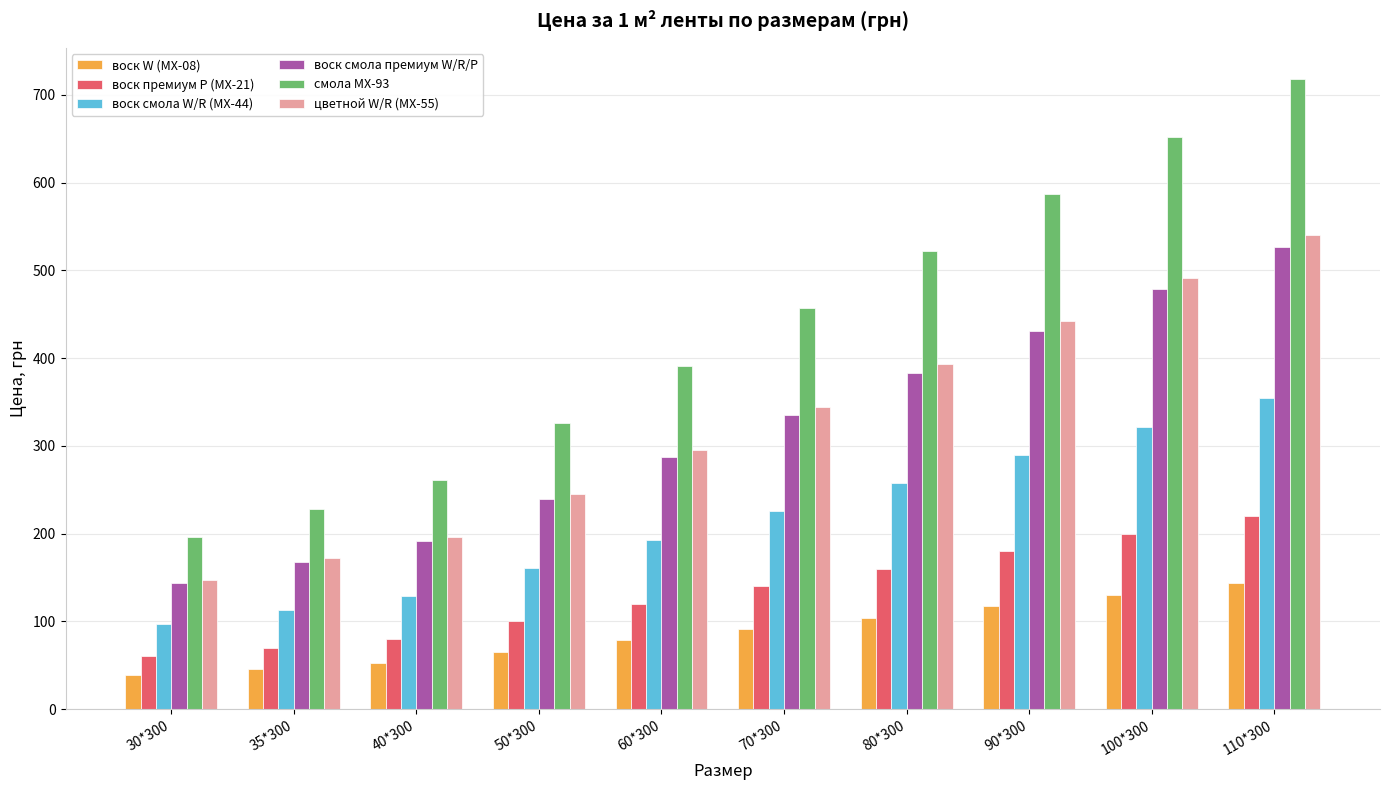

True or false: воск смола премиум W/R/P has a value of 526.4 at 110*300.

True